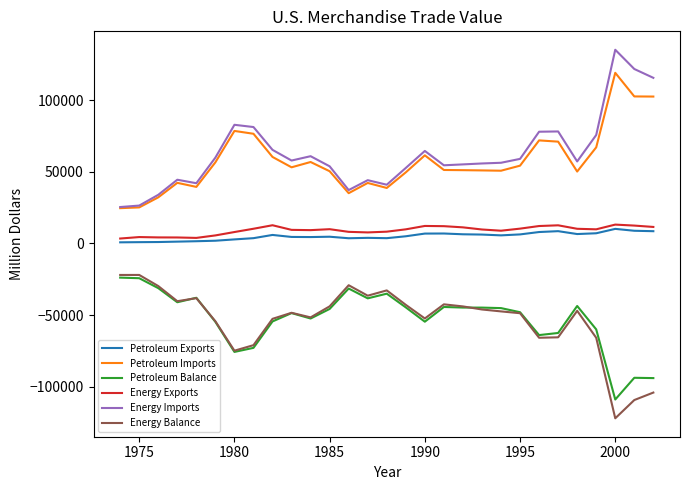

True or false: Energy Exports and Petroleum Exports intersect in this chart.

False